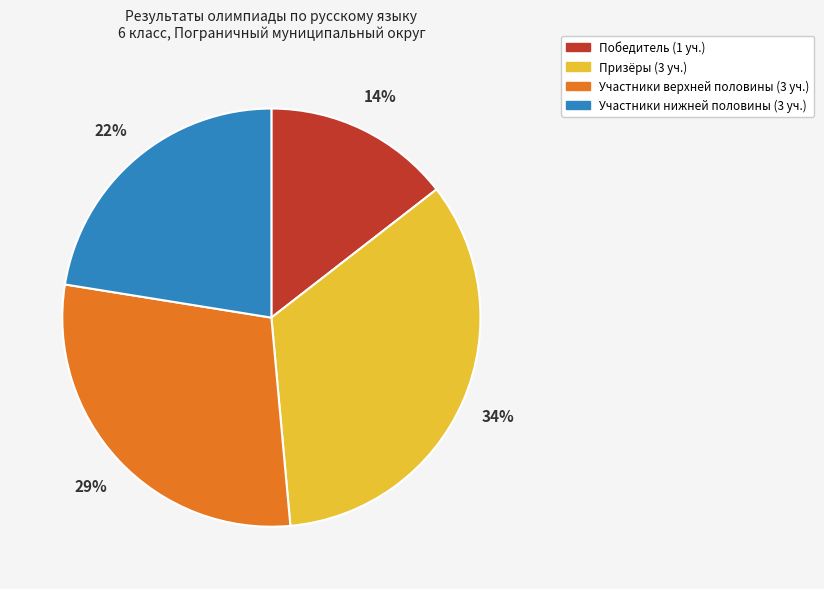

To the nearest percent, what is the average slice percentage?

25%